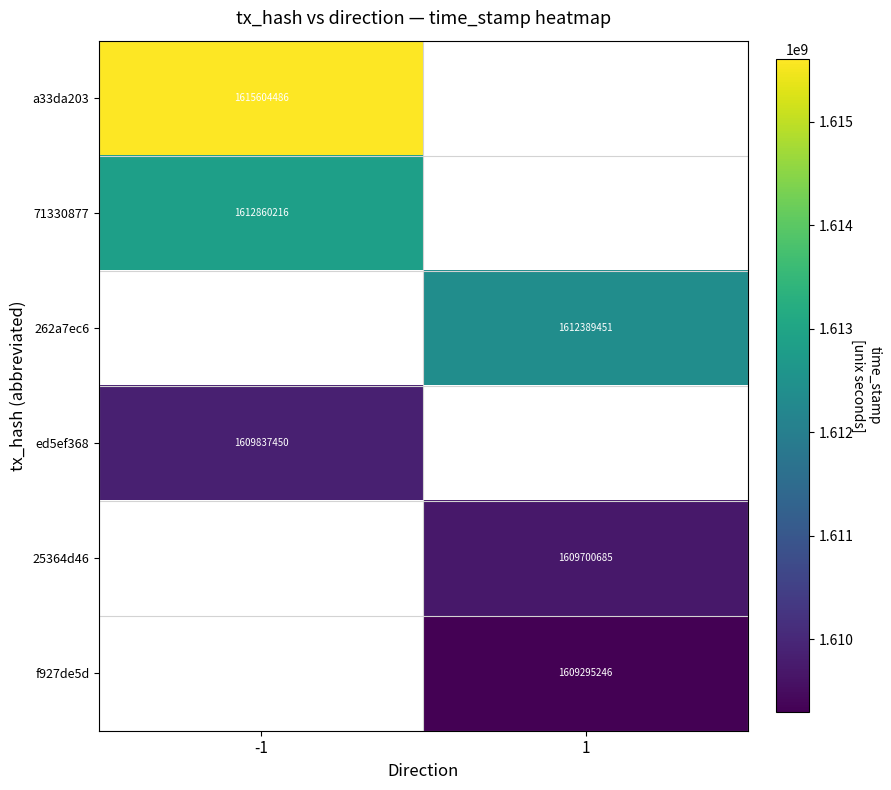

Count the number of categories in the chart.

2